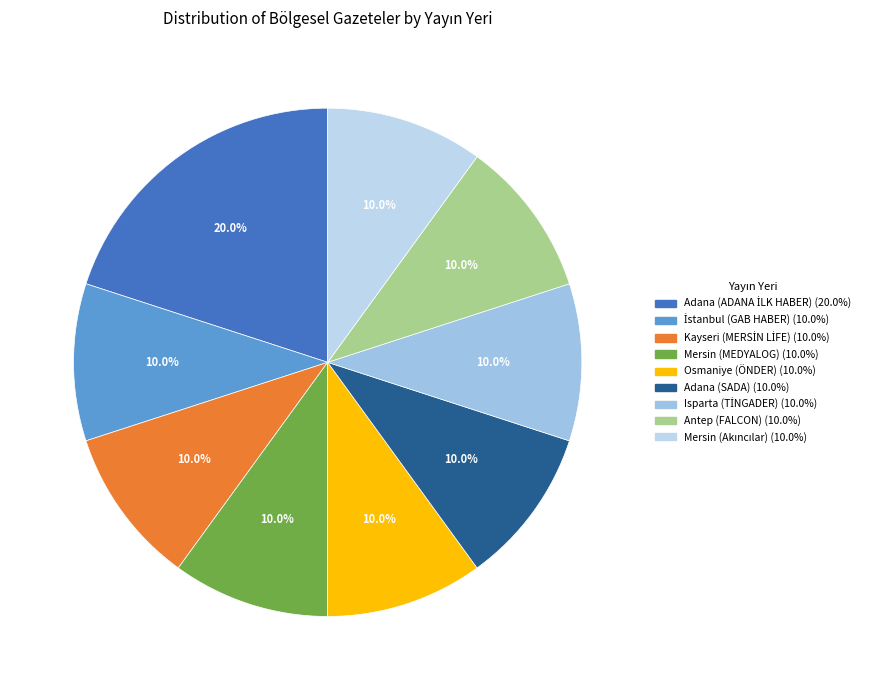

Which category has the smallest portion of the pie?

İstanbul (GAB HABER)